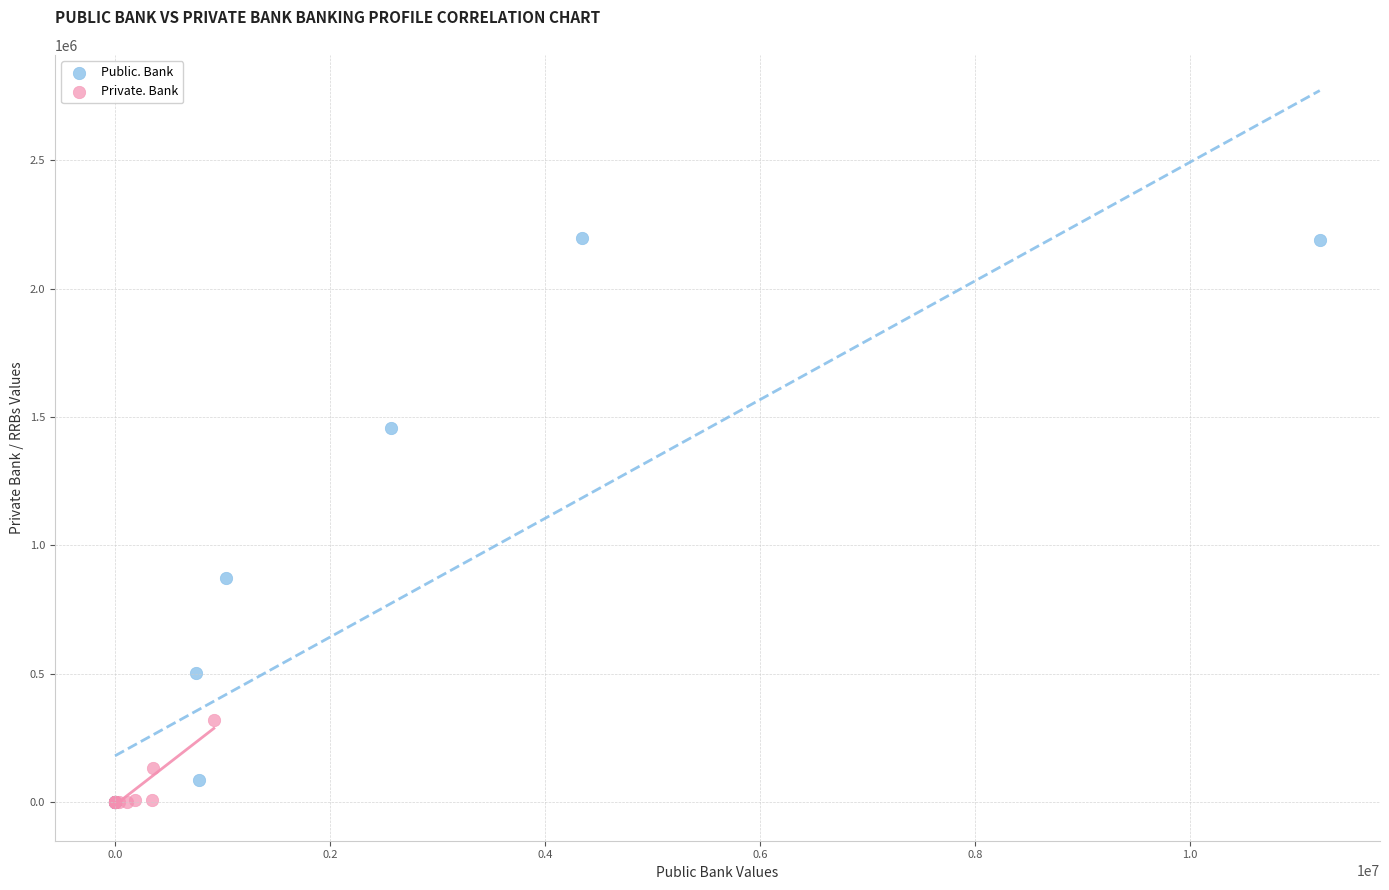

What are all the series names shown in the legend?

Public. Bank, Private. Bank